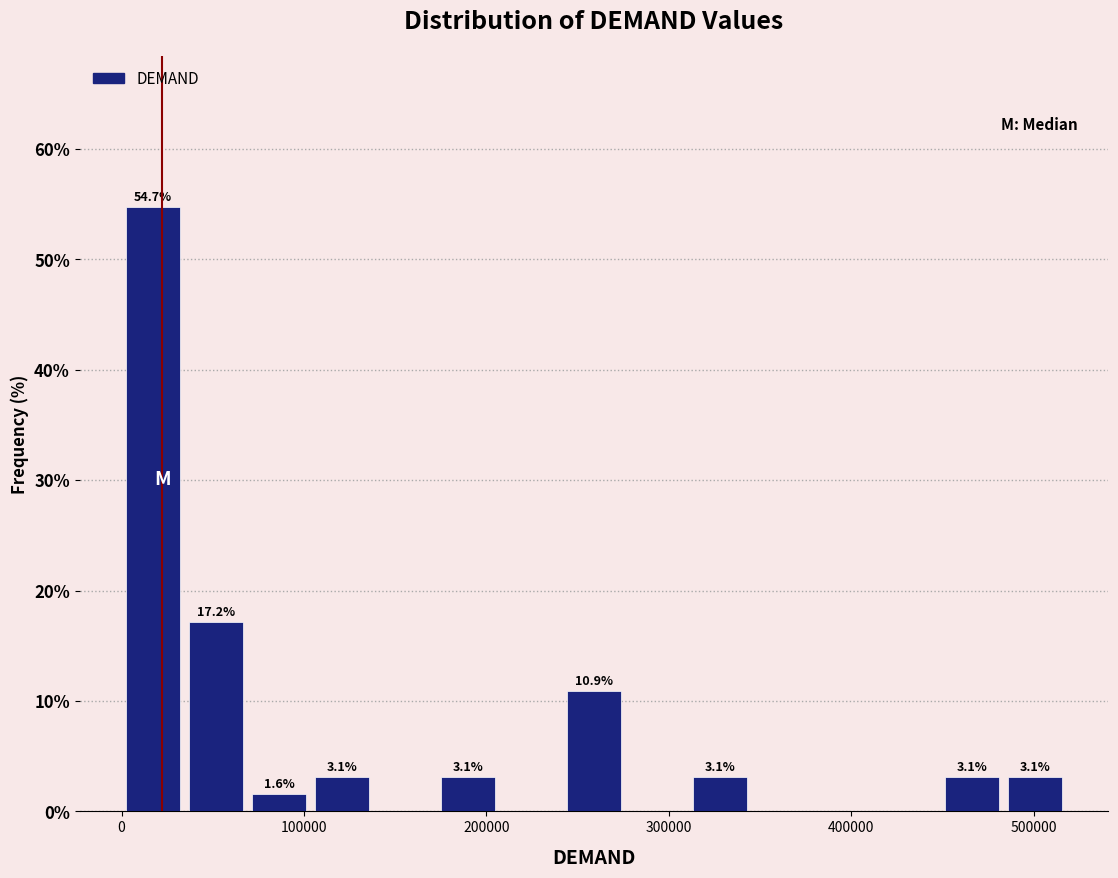

Around what value on the x-axis is the tallest bar? Give the approximate position of its centre, as read against the axis.

20000